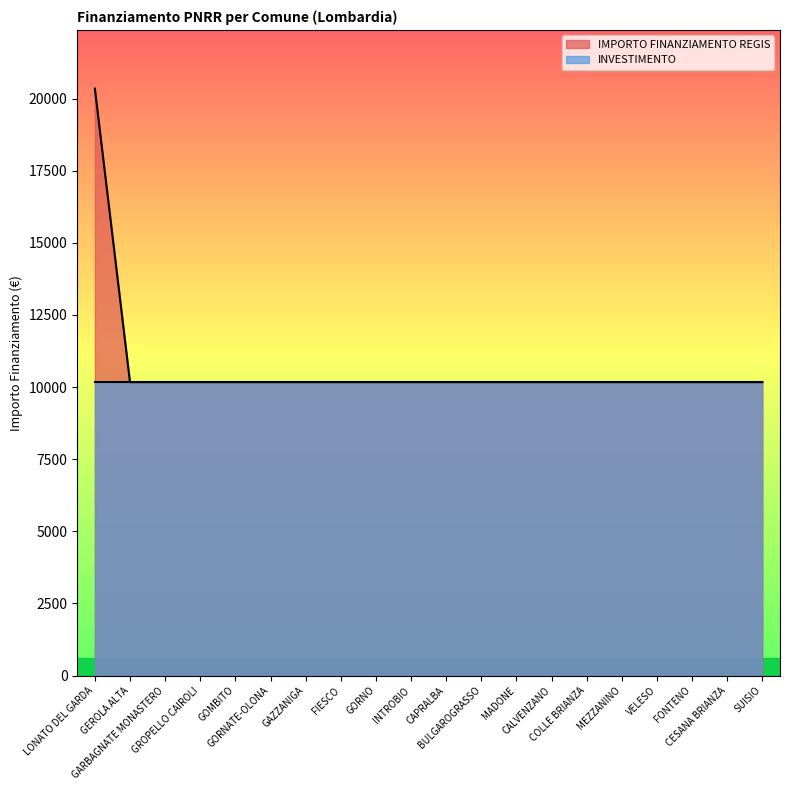

What is the label of the 2nd point from the left?

GEROLA ALTA